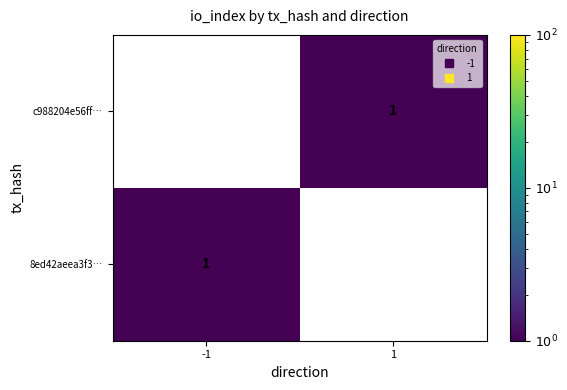

Reading right to left, what are all the values shown in this chart?

c988204e56ff…: 1	0
8ed42aeea3f3…: 0	1